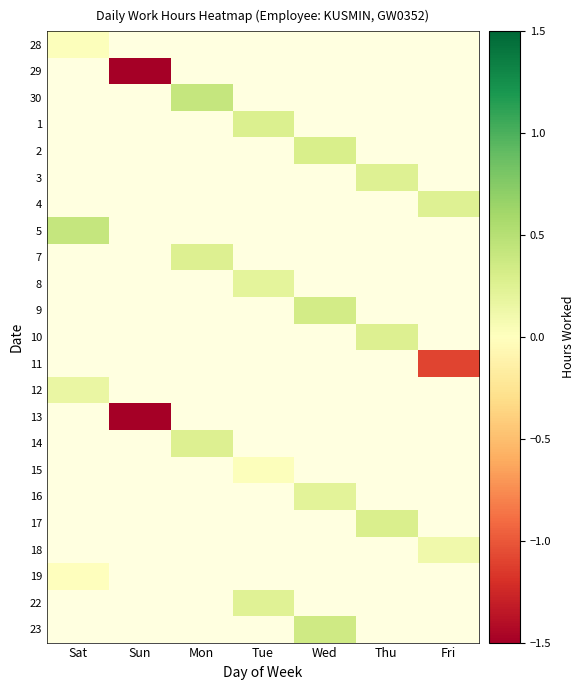

Rank the series by their maximum value, from lowest to highest.

28, 29, 30, 1, 2, 3, 4, 5, 7, 8, 9, 10, 11, 12, 13, 14, 15, 16, 17, 18, 19, 22, 23